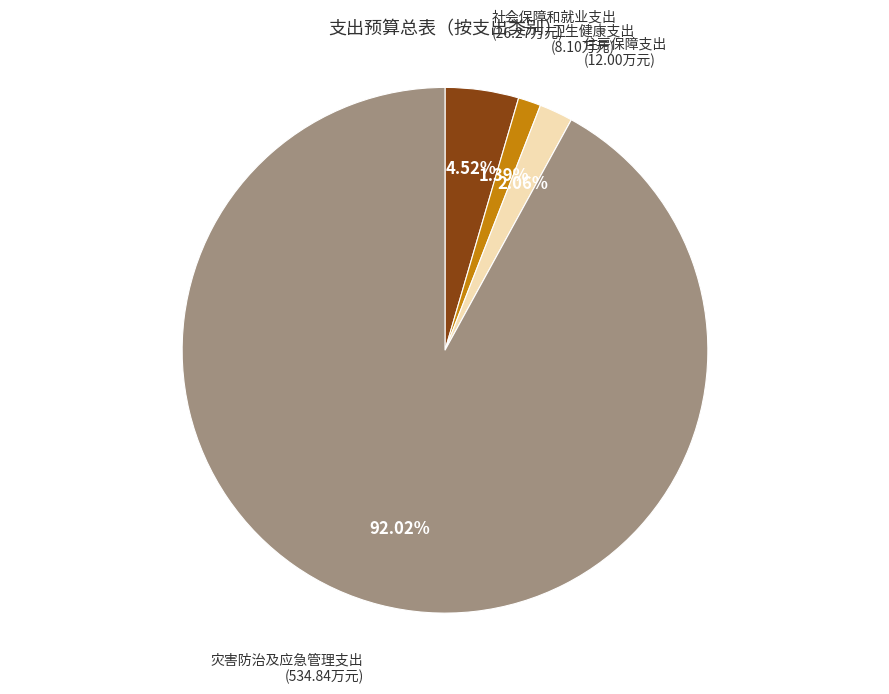

Is there a majority slice in this chart?

Yes